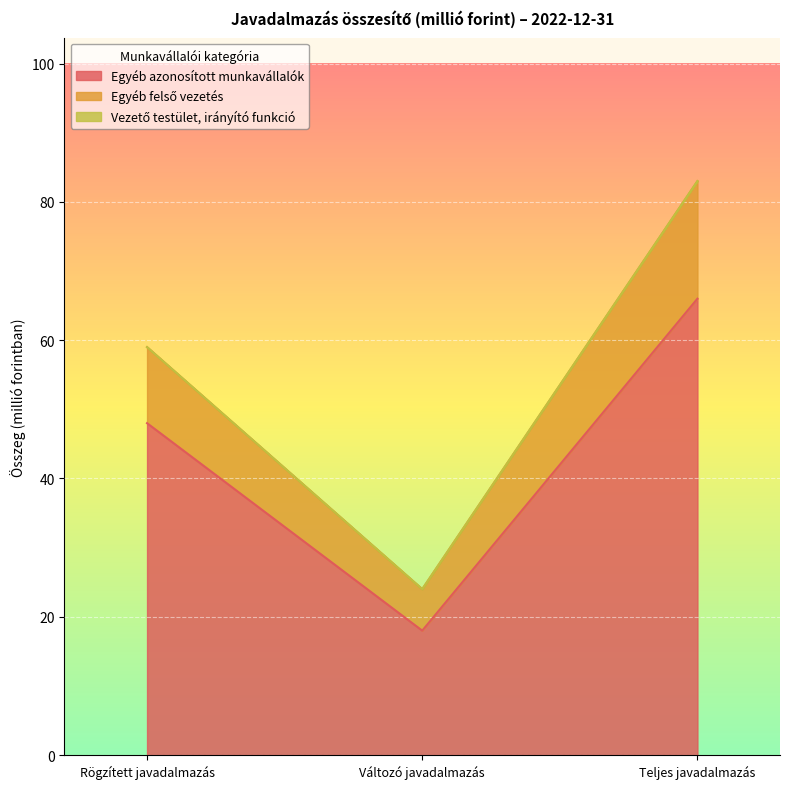

Count the number of categories in the chart.

3